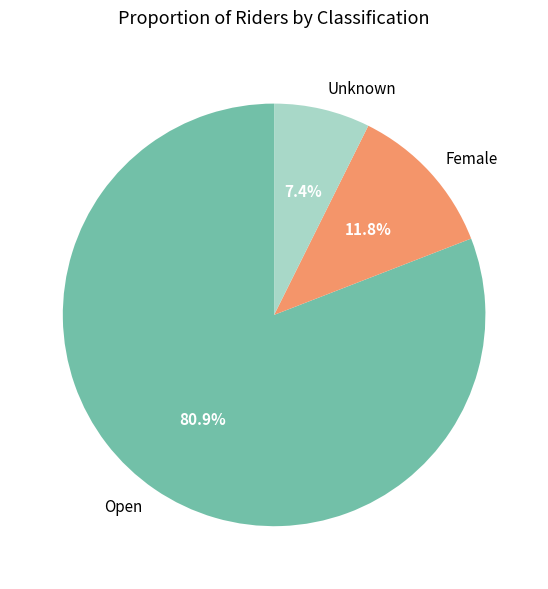

Does Unknown account for over 50% of the chart?

No